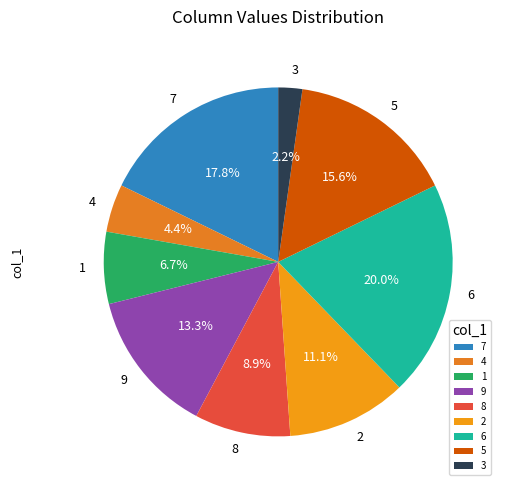

Is 2 the majority of the pie?

No